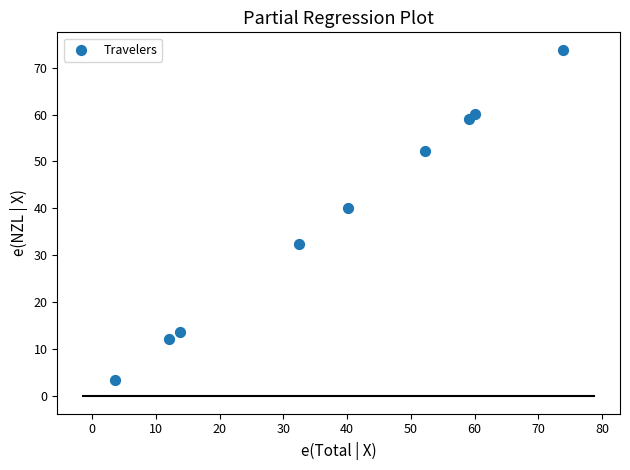

What is the average X value?

38.6